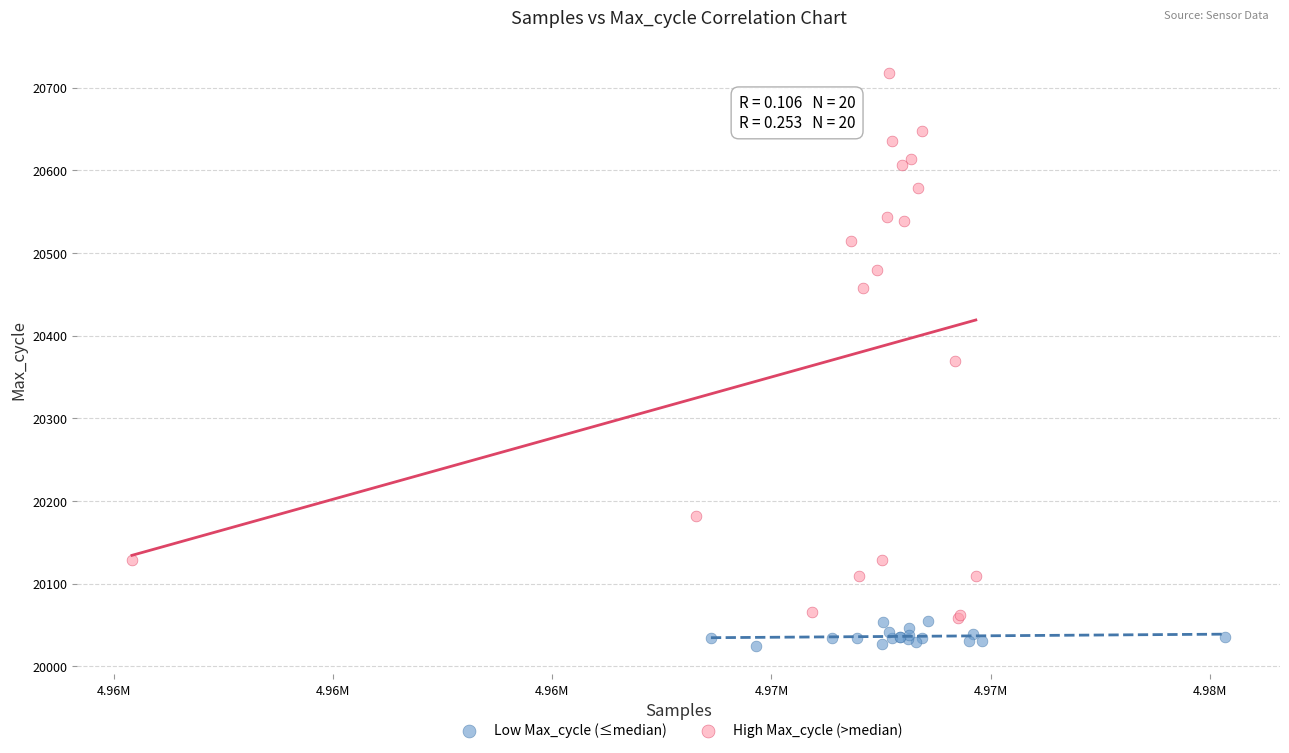

Which series reaches the maximum Y coordinate?

High Max_cycle (>median)